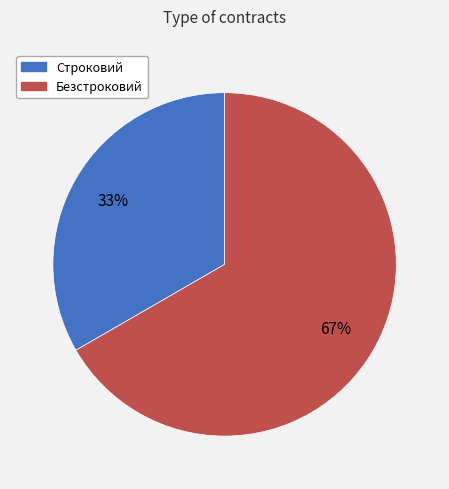

Does Безстроковий account for over 50% of the chart?

Yes